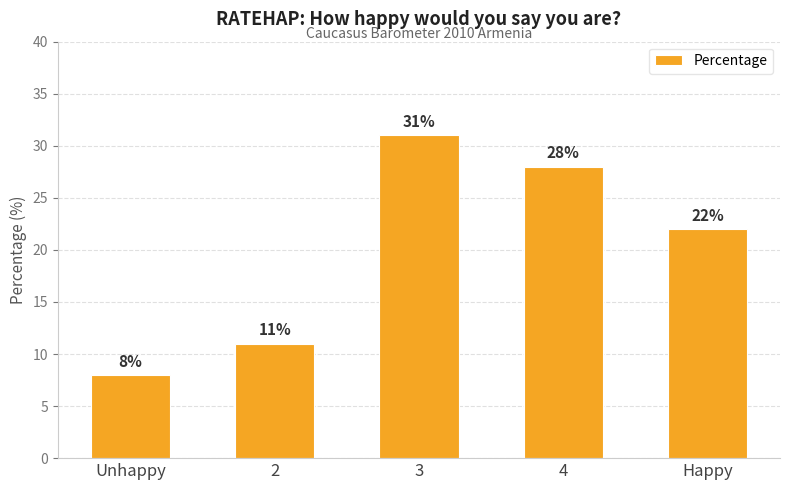

Which label corresponds to the largest value in the chart?

3